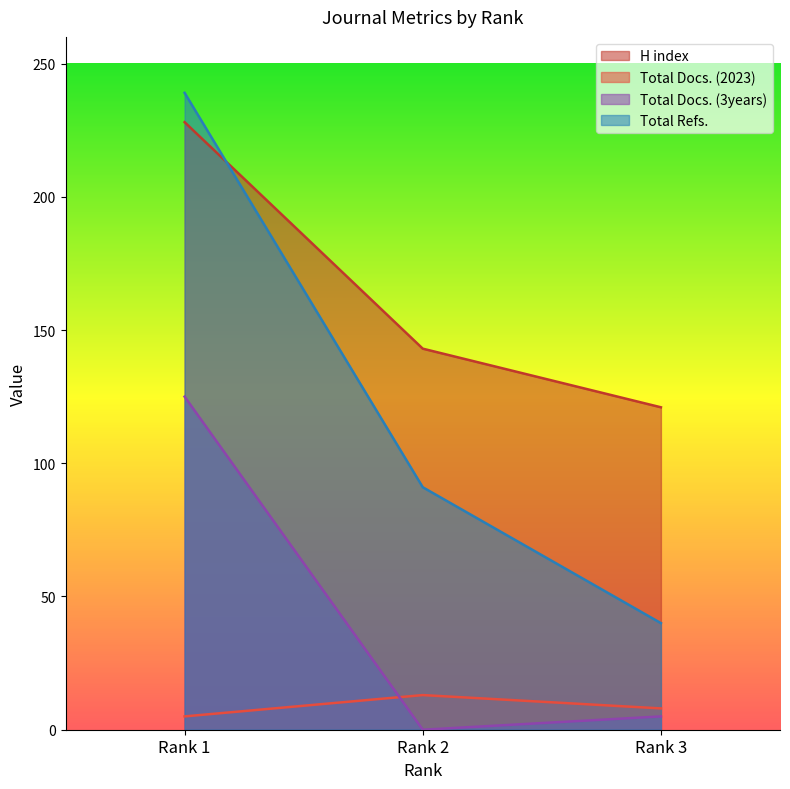

Is it true that Total Docs. (2023) equals 5 at Rank 1?

True